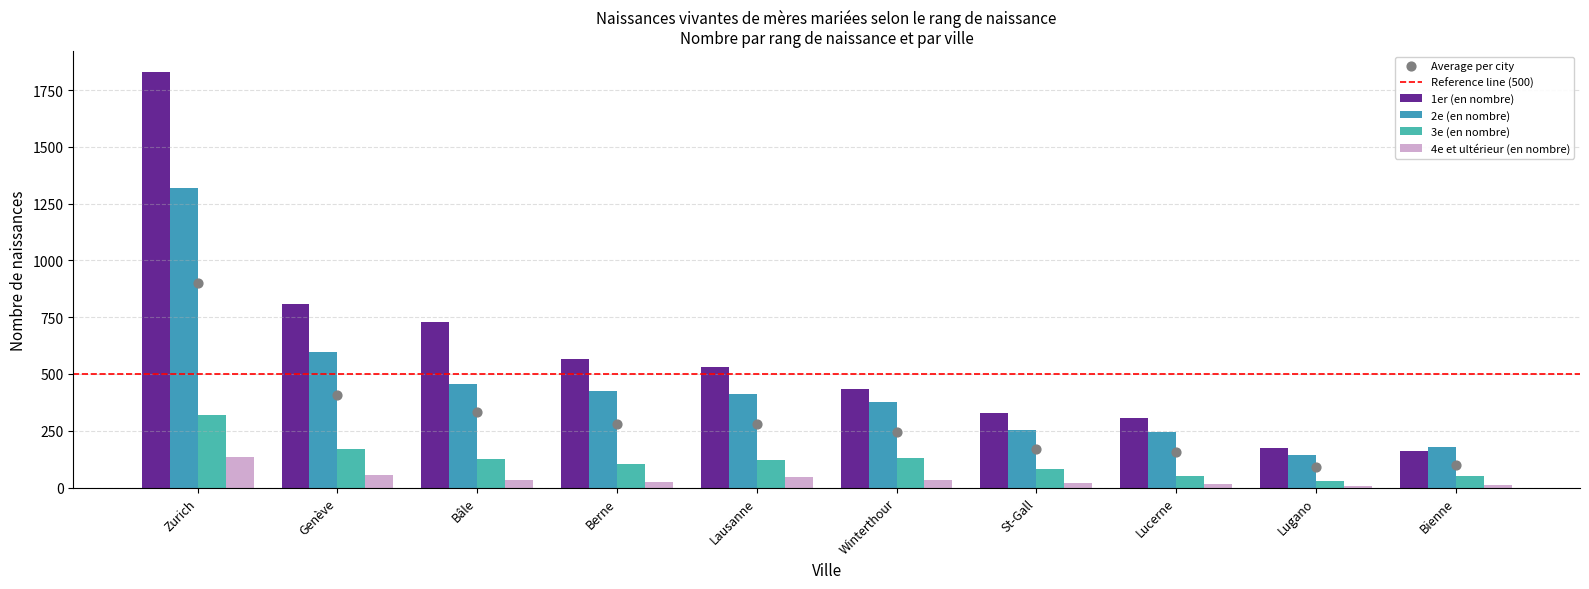

What is the total value across all series at Bienne?

400